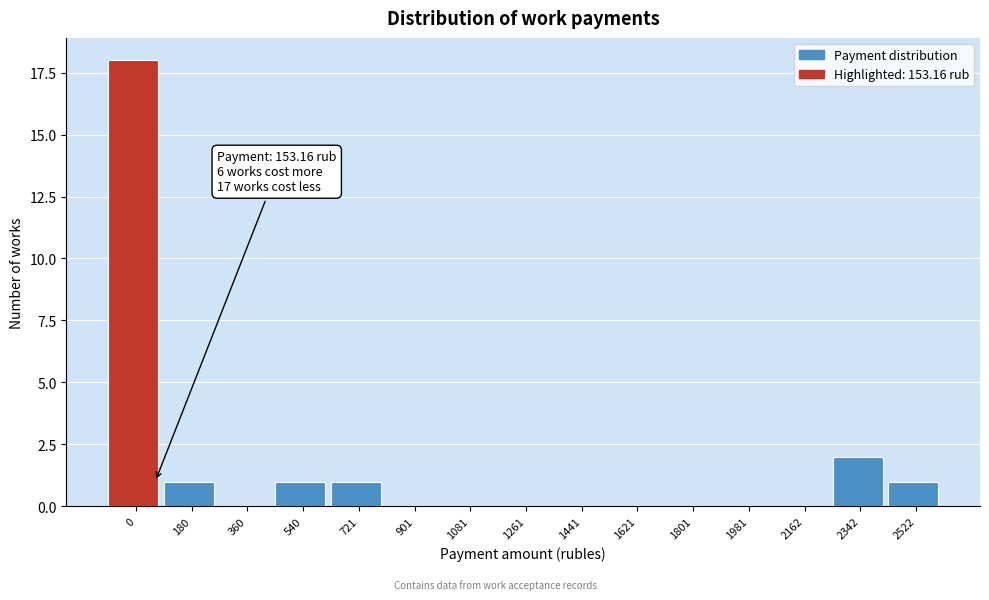

Reading left to right, list all the values displayed in this chart.

0=18	180=1	360=0	540=1	721=1	901=0	1081=0	1261=0	1441=0	1621=0	1801=0	1981=0	2162=0	2342=2	2522=1